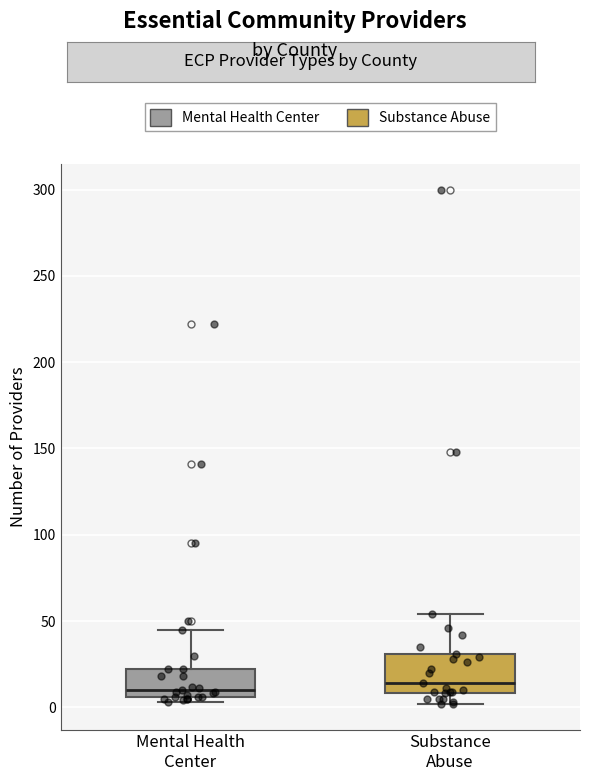

Reading left to right, read every box against the y-axis: the position of its median line, the range the box covers, and the ends of its whiskers. The values are not printed on the chart, so give them approximately, as read against the axis.

Mental Health Center: median 10, box 5 to 20, whiskers 5 (just below the box's lower edge) to 45
Substance Abuse: median 15, box 10 to 30, whiskers 0 to 55